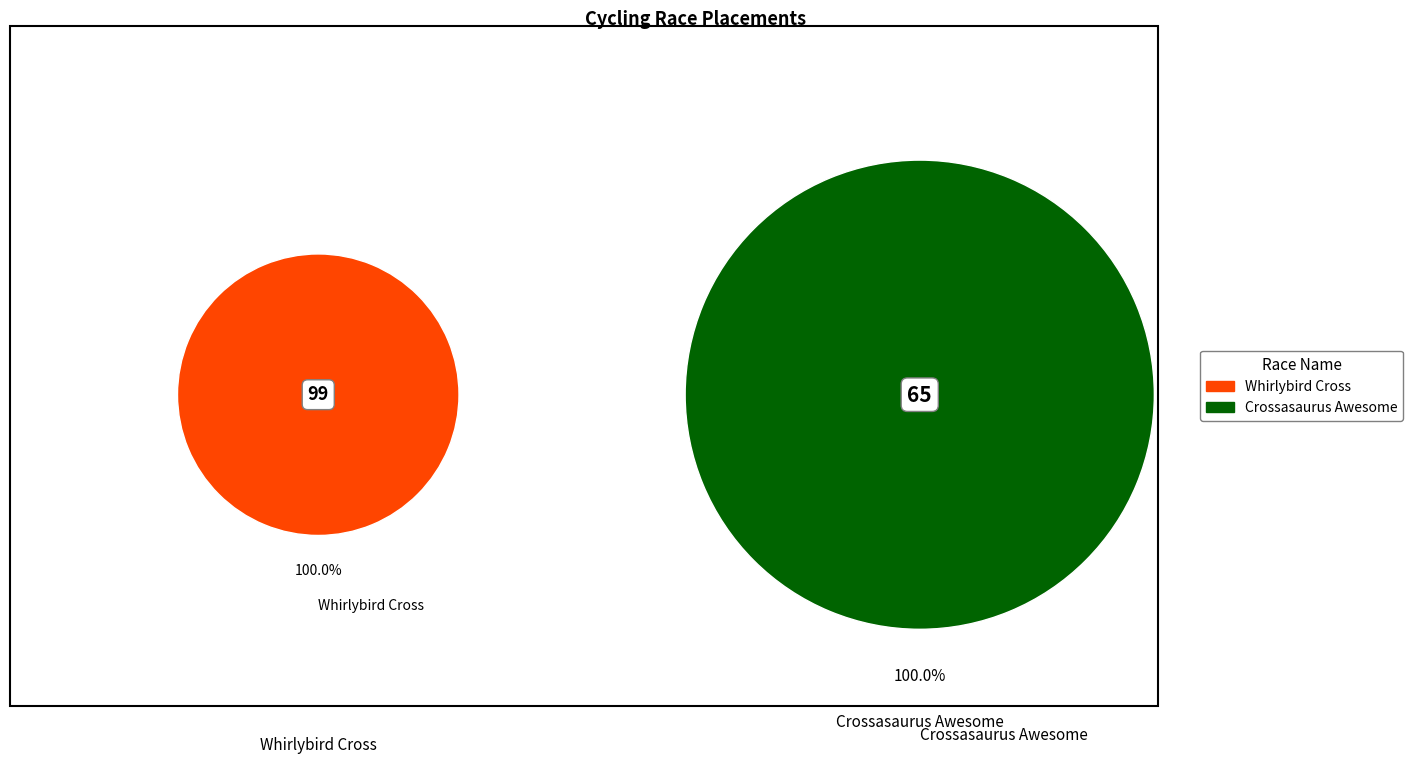

True or false: Crossasaurus Awesome accounts for 49% of the total.

False